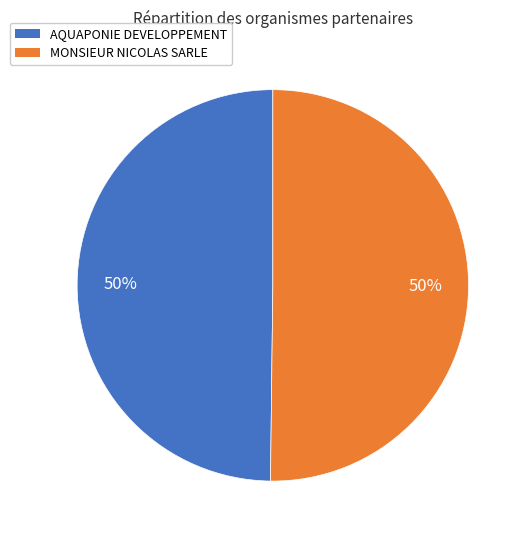

Count the number of slices in the pie.

2